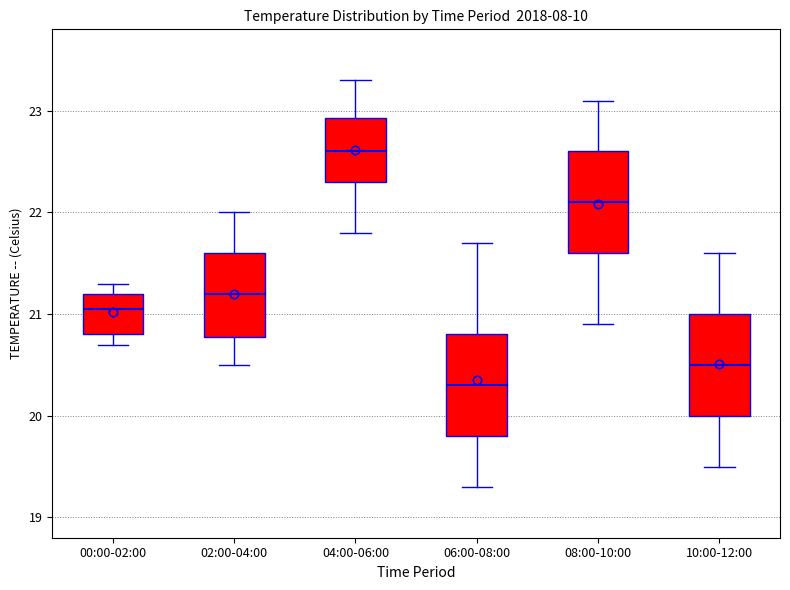

Reading left to right, read every box against the y-axis: the position of its median line, the range the box covers, and the ends of its whiskers. The values are not printed on the chart, so give them approximately, as read against the axis.

00:00-02:00: median 21.1, box 20.8 to 21.2, whiskers 20.7 to 21.3
02:00-04:00: median 21.2, box 20.8 to 21.6, whiskers 20.5 to 22.0
04:00-06:00: median 22.6, box 22.3 to 22.9, whiskers 21.8 to 23.3
06:00-08:00: median 20.3, box 19.8 to 20.8, whiskers 19.3 to 21.7
08:00-10:00: median 22.1, box 21.6 to 22.6, whiskers 20.9 to 23.1
10:00-12:00: median 20.5, box 20.0 to 21.0, whiskers 19.5 to 21.6